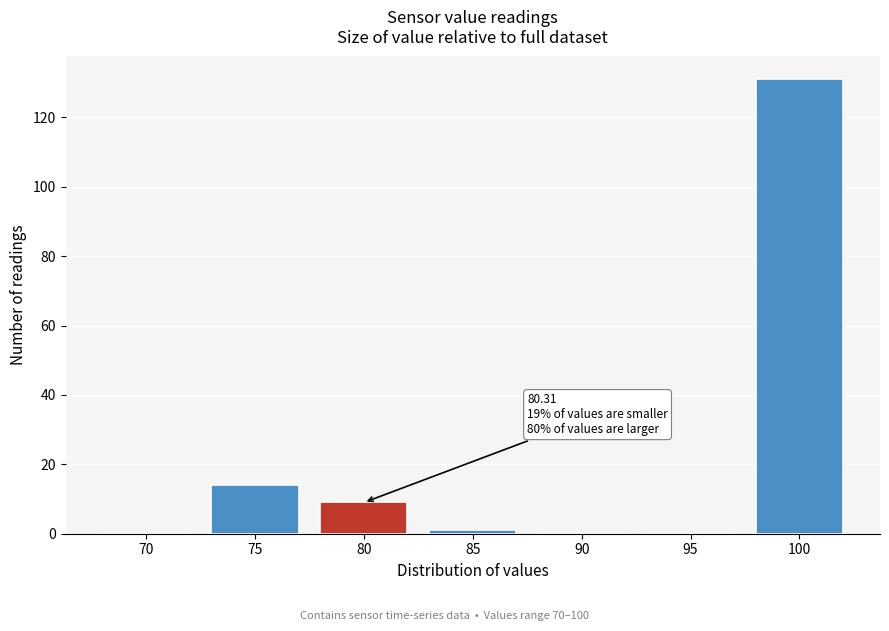

Reading left to right, list all the values displayed in this chart.

70=0	75=14	80=9	85=1	90=0	95=0	100=131